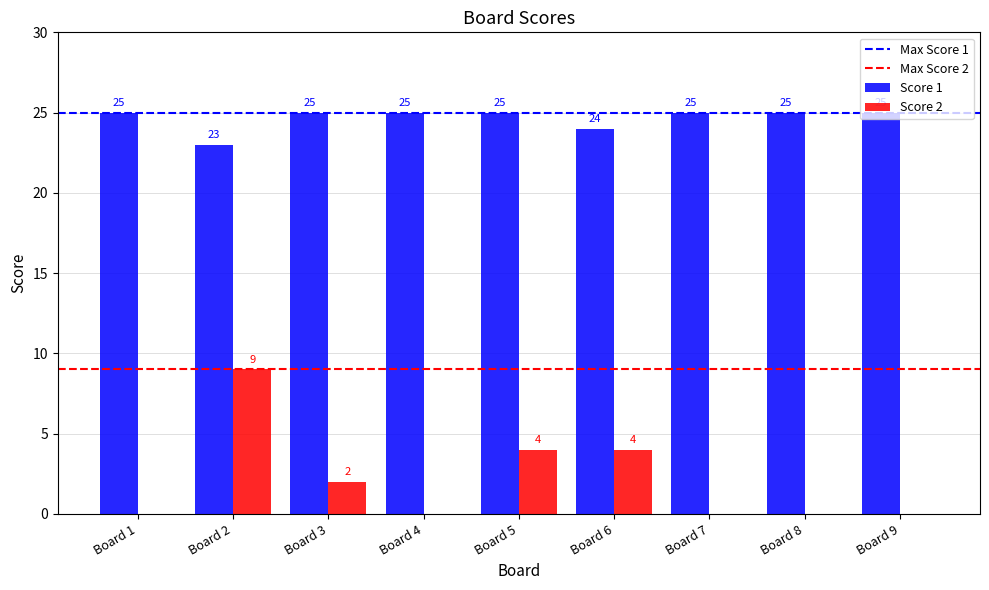

Is the value of Score 1 at Board 3 greater than the value of Score 2 at Board 6?

Yes